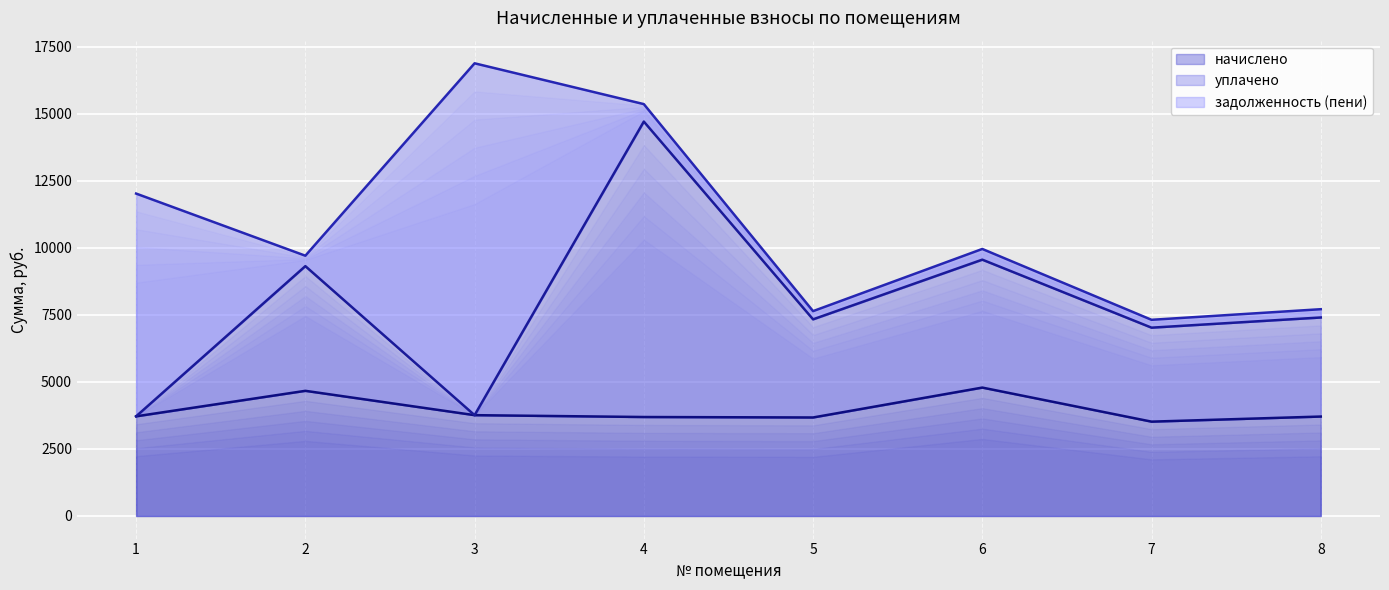

At which category does начислено reach its first local valley?

5